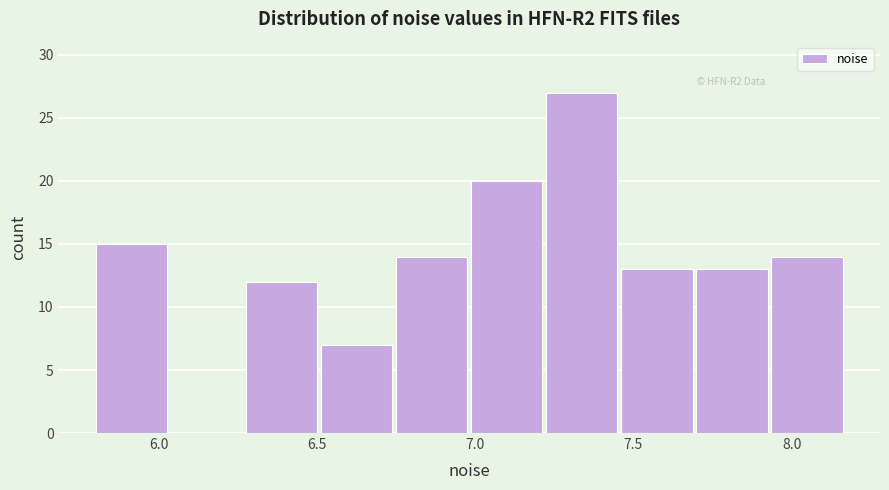

Reading left to right, transcribe this chart: for each bar, give the range it covers on the x-axis and its height. Neither the bar edges nor the heights are printed on the chart, so give them approximately, as read against the axes.

5.80 to 6.05: 15
6.05 to 6.30: 0
6.30 to 6.50: 12
6.50 to 6.75: 7
6.75 to 7.00: 14
7.00 to 7.20: 20
7.20 to 7.45: 27
7.45 to 7.70: 13
7.70 to 7.95: 13
7.95 to 8.15: 14